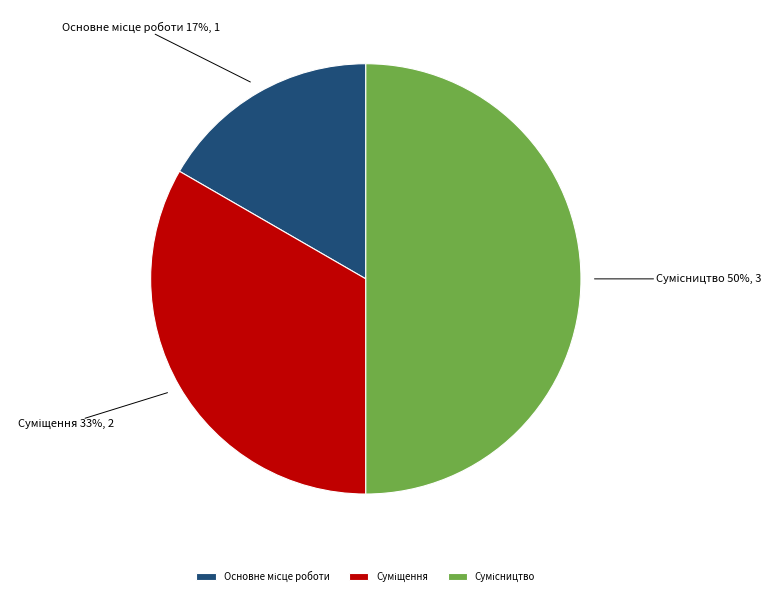

How many segments does this pie chart have?

3